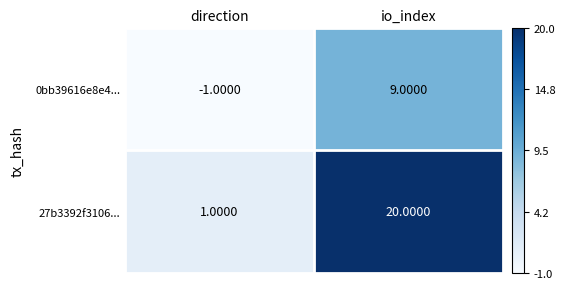

Which series has the largest total across all categories?

27b3392f3106...